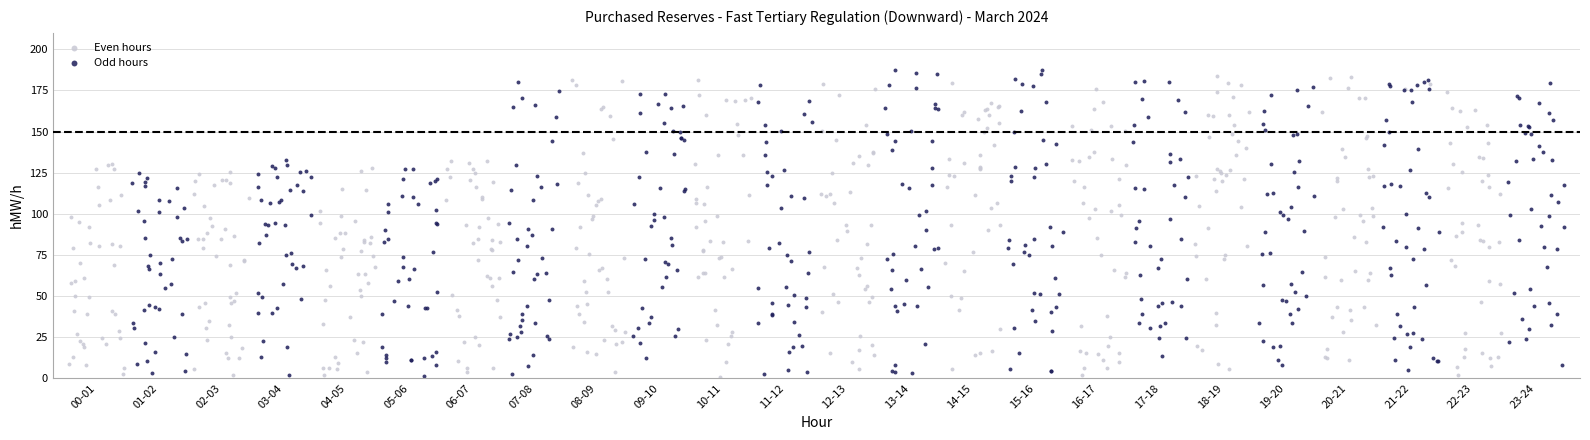

Which series has the widest spread of Y values?

Odd hours